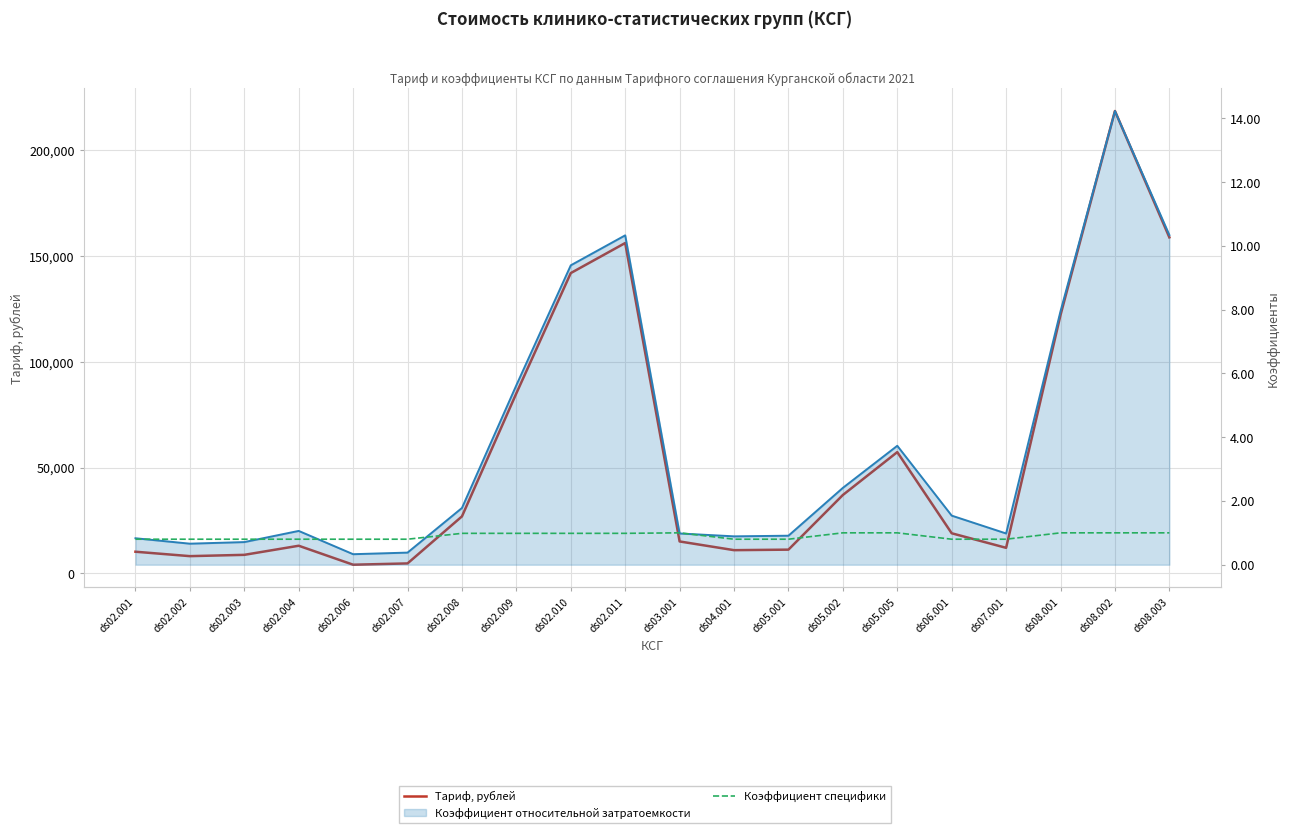

How many data points in Тариф, рублей are above 18930?

10